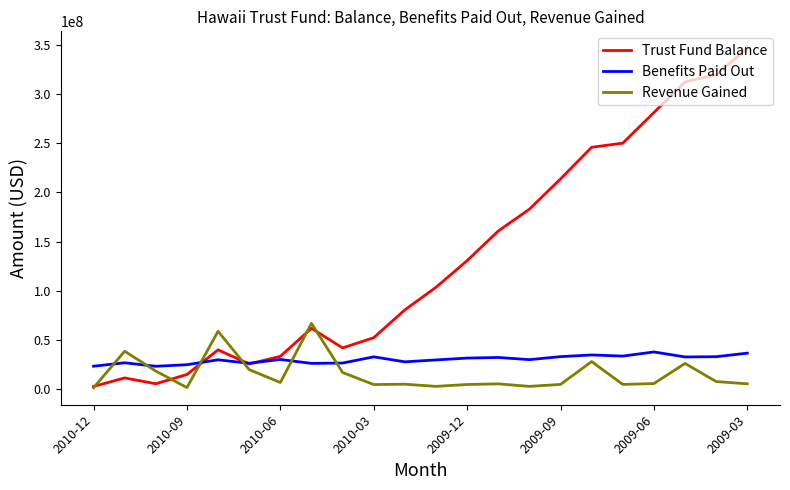

Which series has the largest range (max minus min)?

Trust Fund Balance